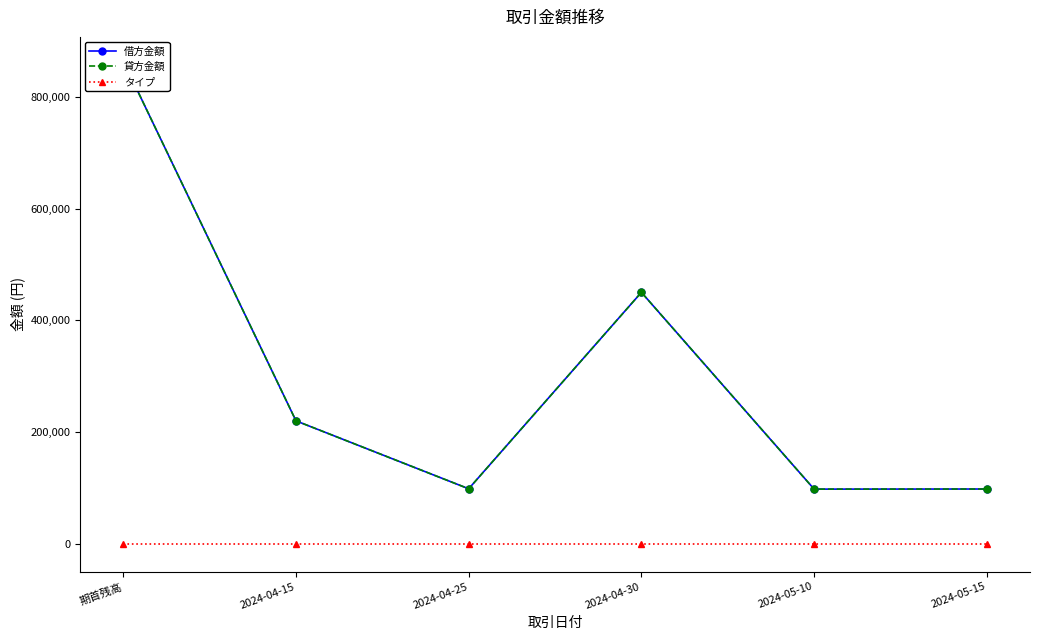

Where does the 貸方金額 series first go above 220000?

期首残高